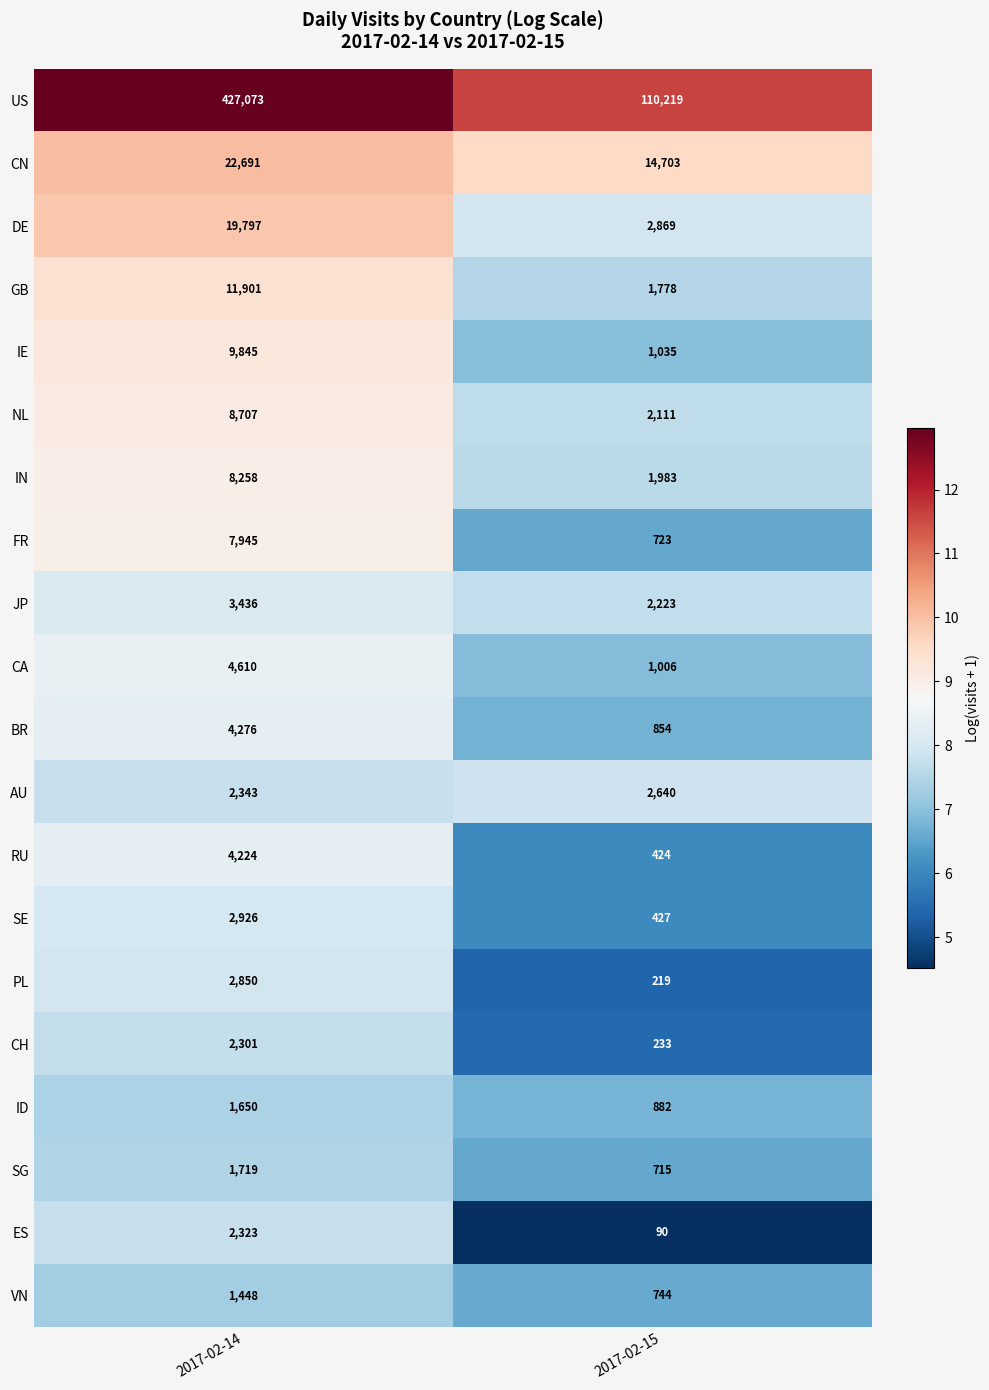

At which category is the sum across all series the highest?

2017-02-14